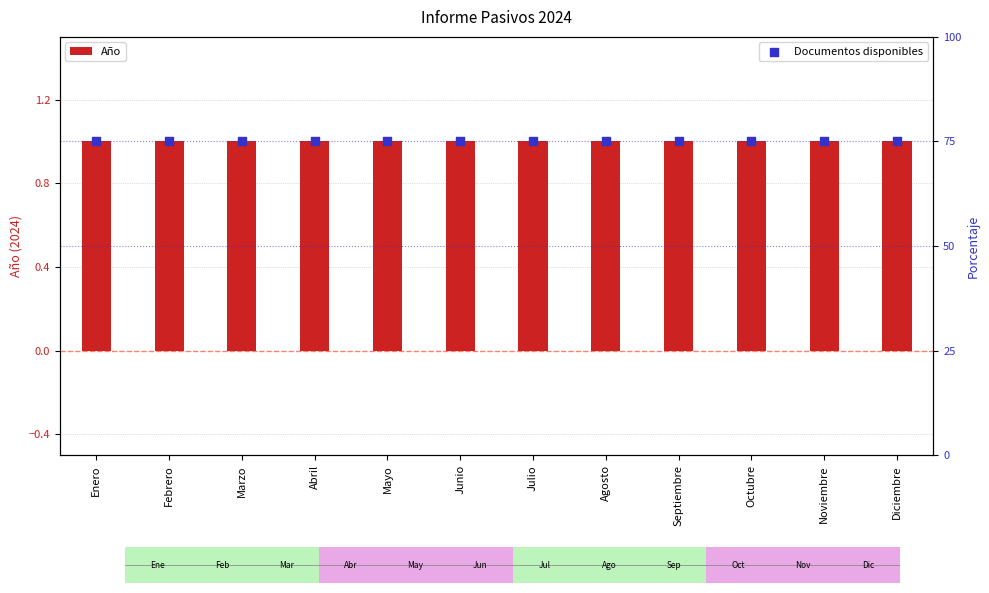

At how many categories does at least one series exceed 67?

12